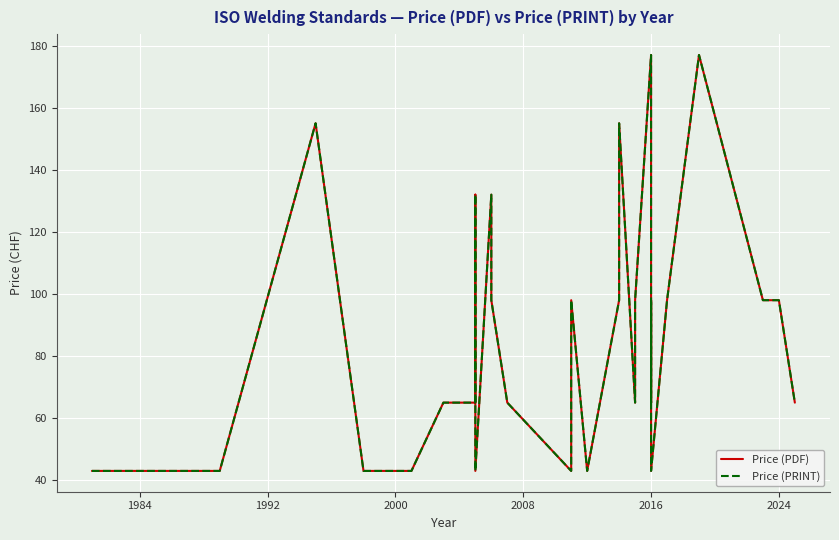

How many values in the Price (PDF) series exceed 65?

16